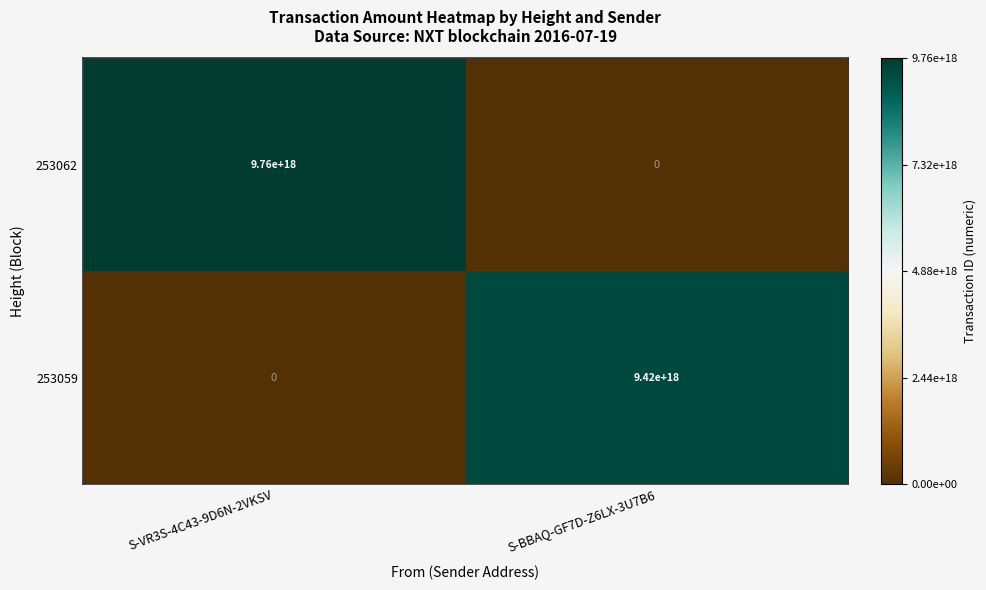

Between S-VR3S-4C43-9D6N-2VKSV and S-BBAQ-GF7D-Z6LX-3U7B6, which series saw the biggest shift?

253062